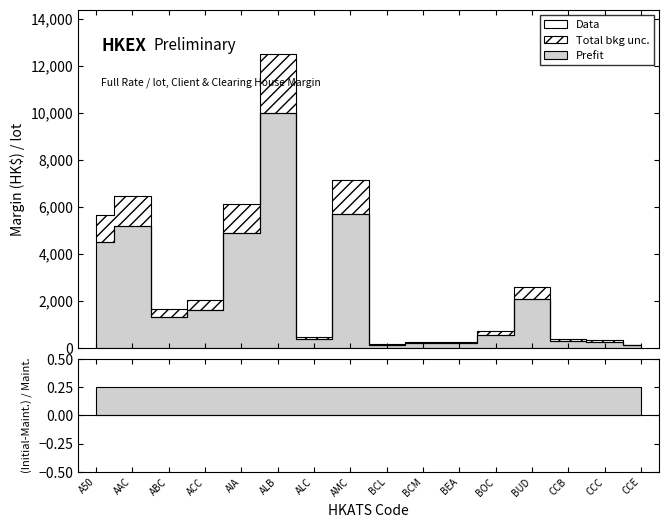

Between AIA and ALC, which is larger?

AIA